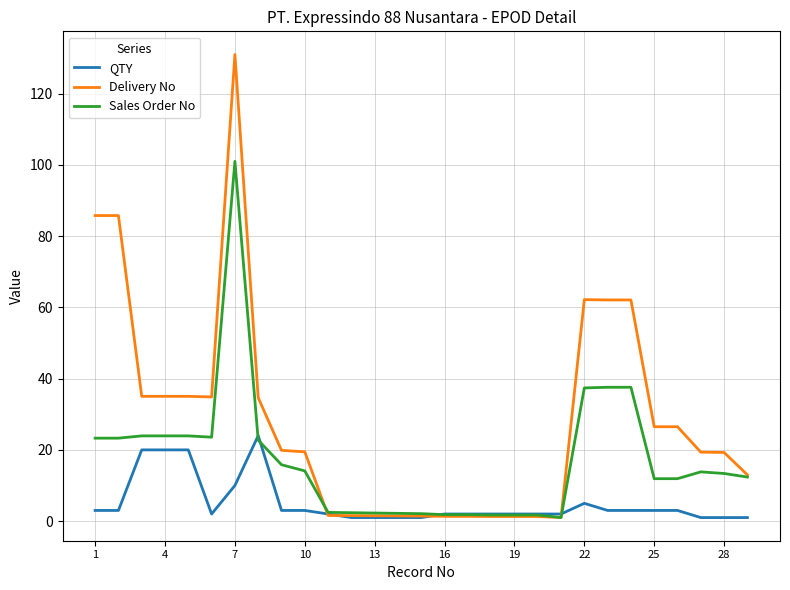

Rank the series by their maximum value, from highest to lowest.

Delivery No, Sales Order No, QTY